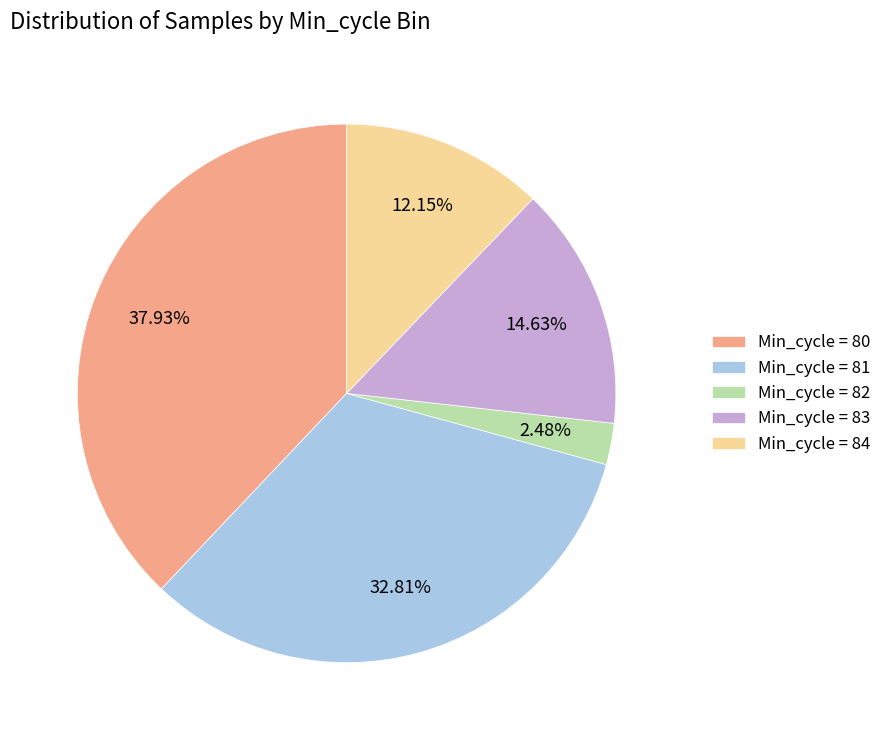

Does Min_cycle = 81 account for over 50% of the chart?

No